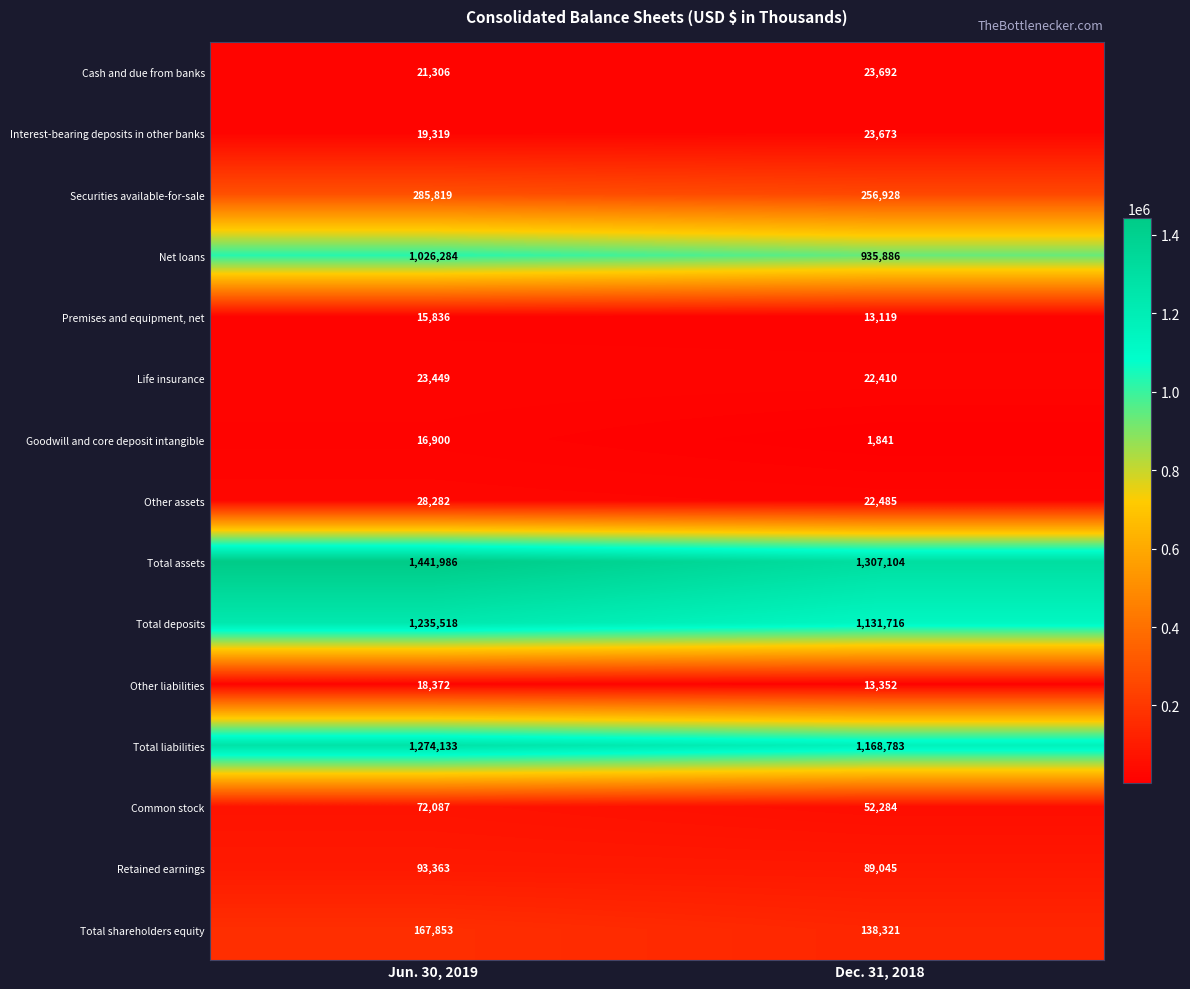

Which series has the largest total across all categories?

Total assets